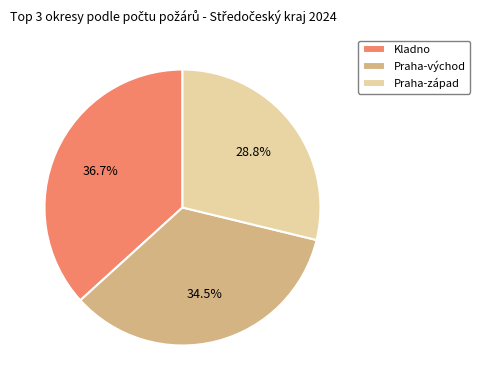

To the nearest percent, what is the difference between the Kladno and Praha-východ slice percentages?

2%